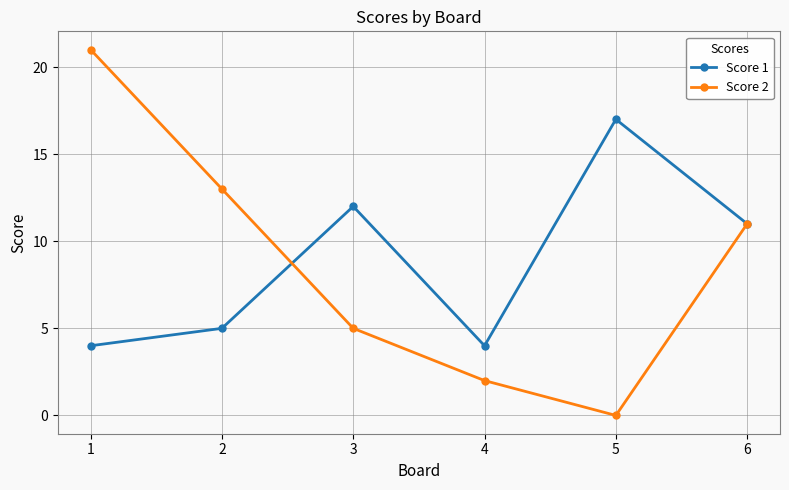

True or false: Score 2 has a value of 17 at 6.

False